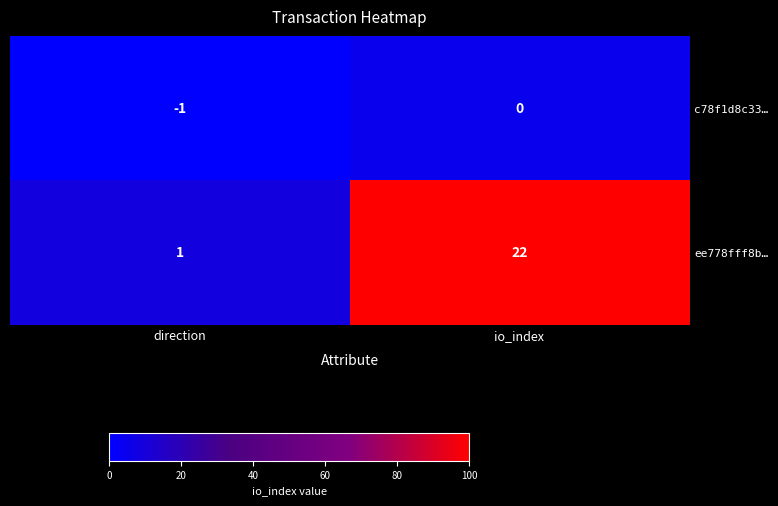

The value of ee778fff8b… at io_index is 11. True or false?

False